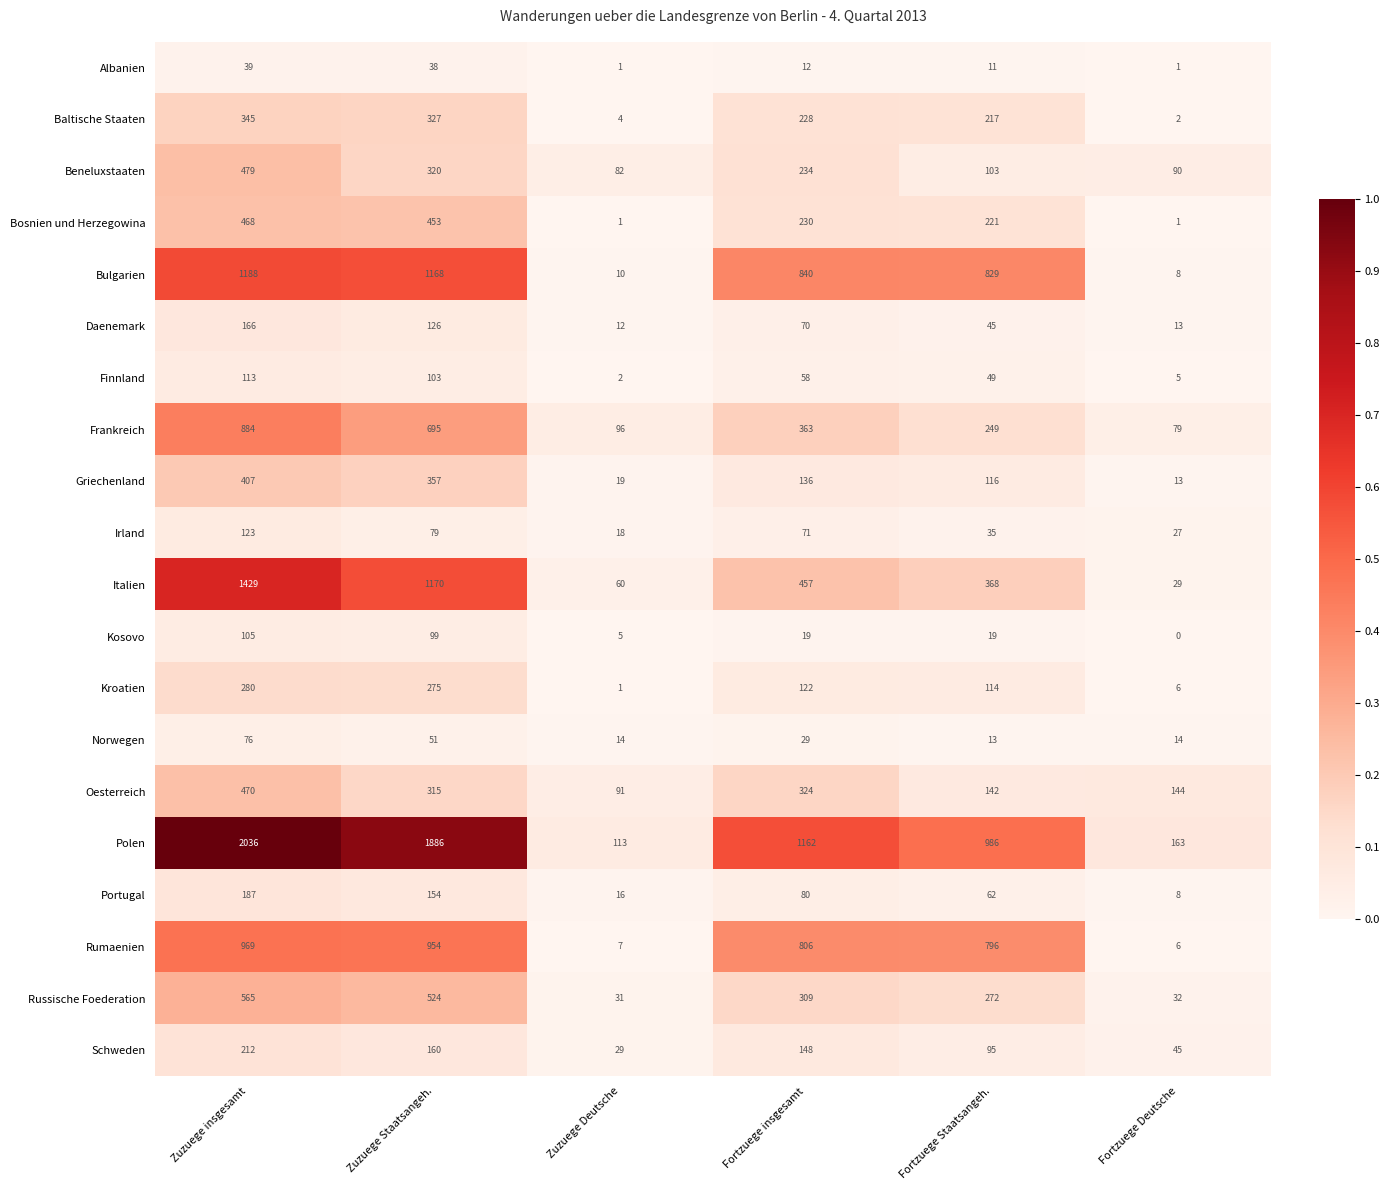

Count the number of categories in the chart.

6